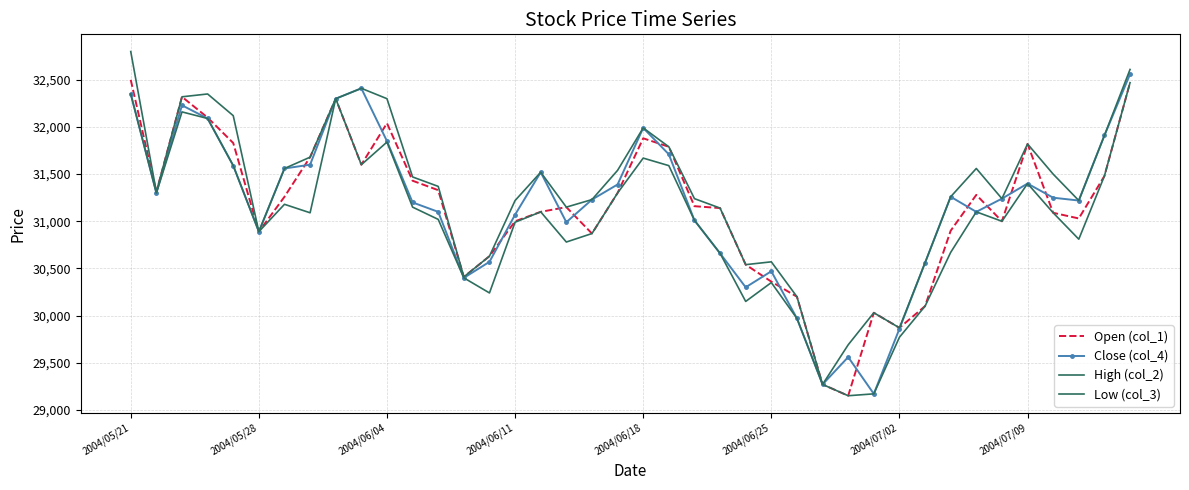

What is the value of the Open (col_1) point at the 7th from the left?

31260